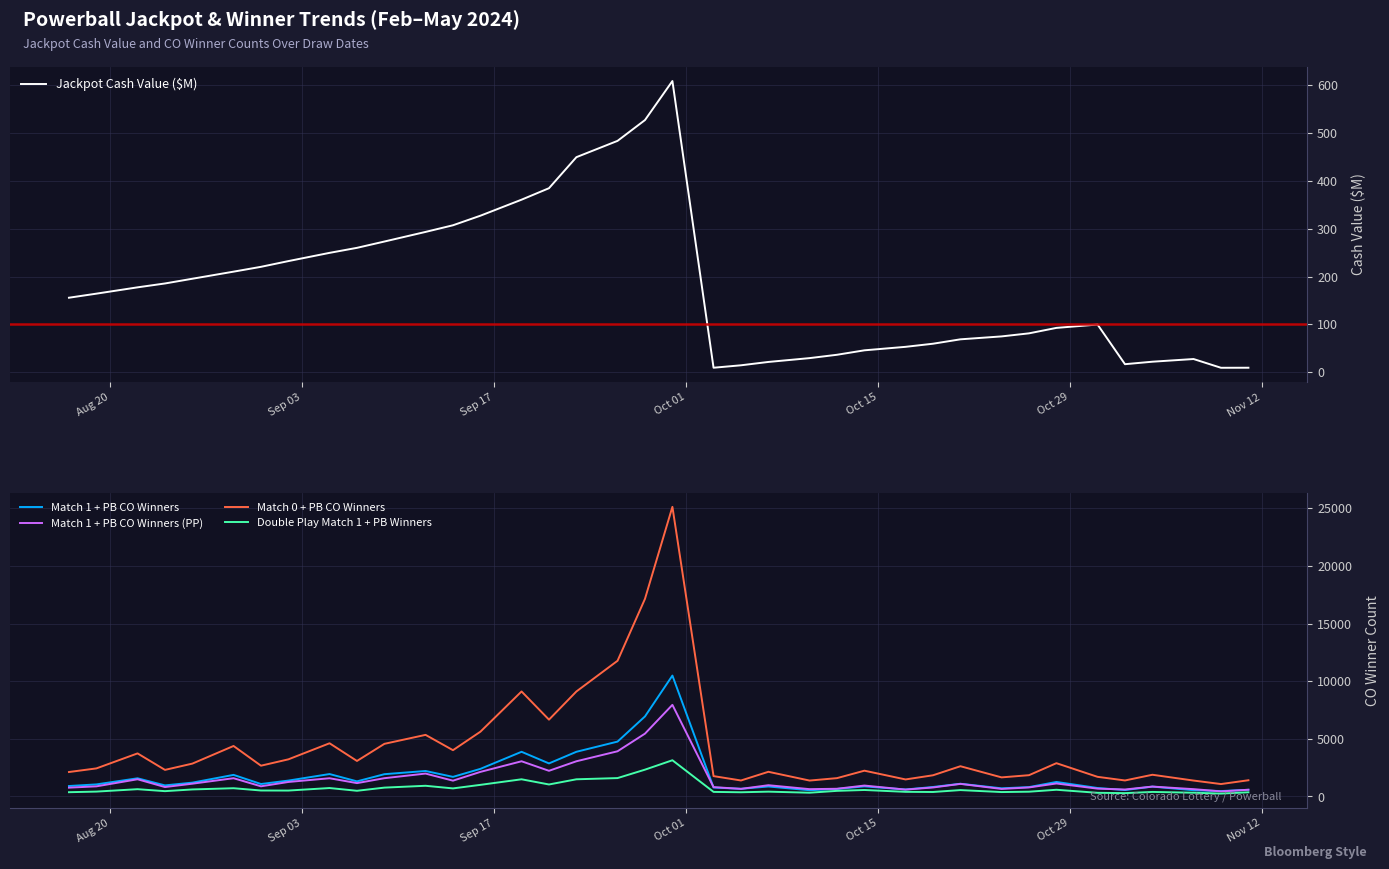

What is the greatest value displayed?

25136.0